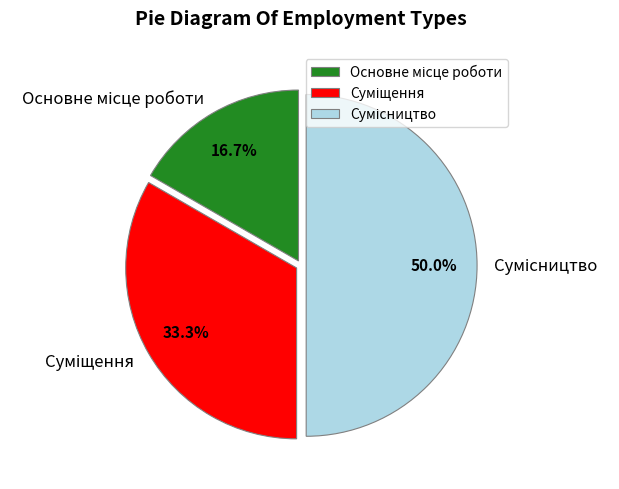

To the nearest percent, what is the difference between the largest and smallest slice percentages?

33%